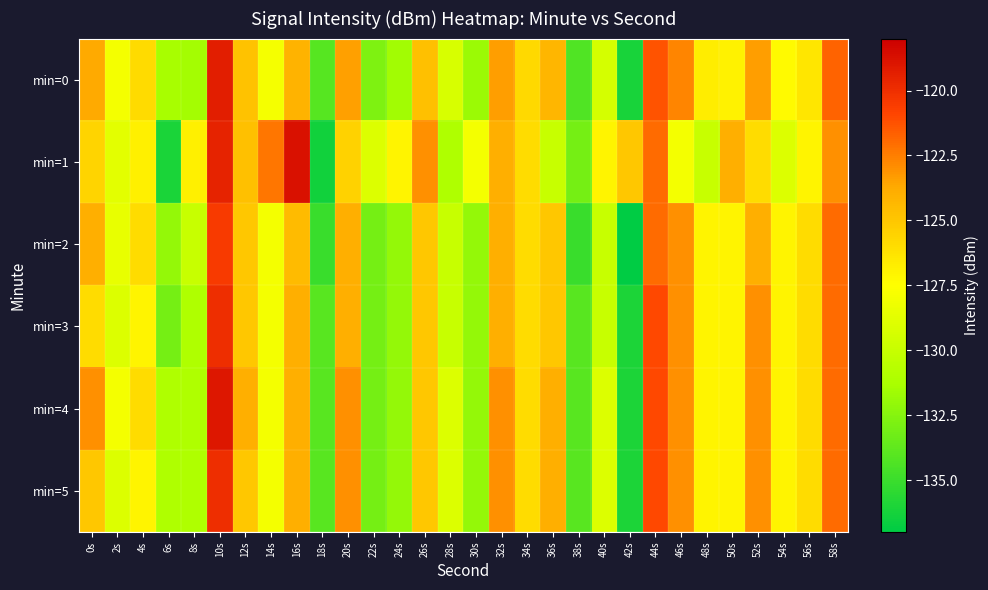

Count the number of categories in the chart.

30